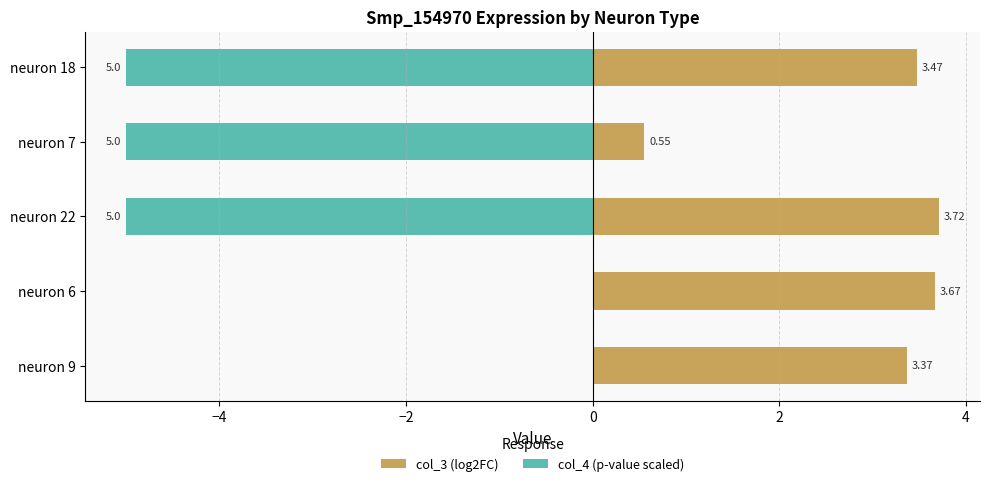

The value of col_4 (p-value scaled) at neuron 22 is -5.0. True or false?

True